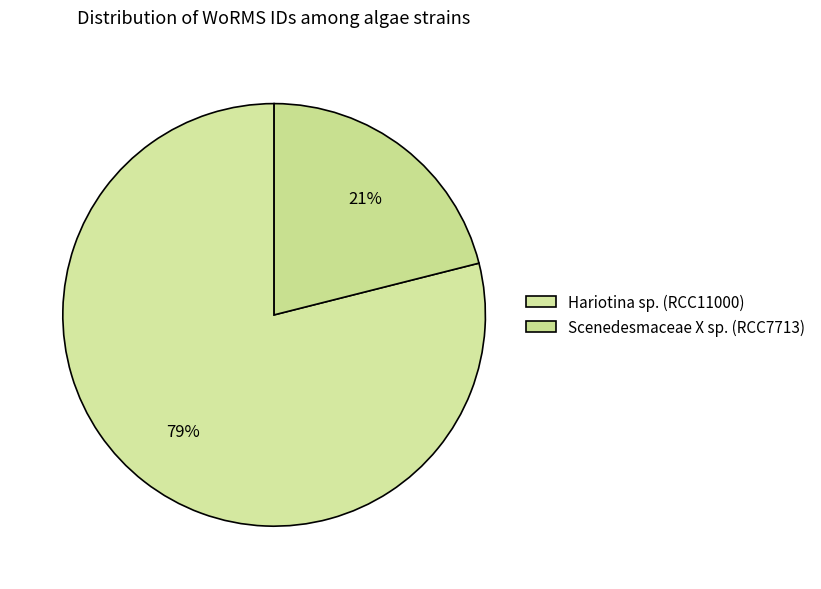

To the nearest percent, what is the difference between the Hariotina sp. (RCC11000) and Scenedesmaceae X sp. (RCC7713) slice percentages?

58%